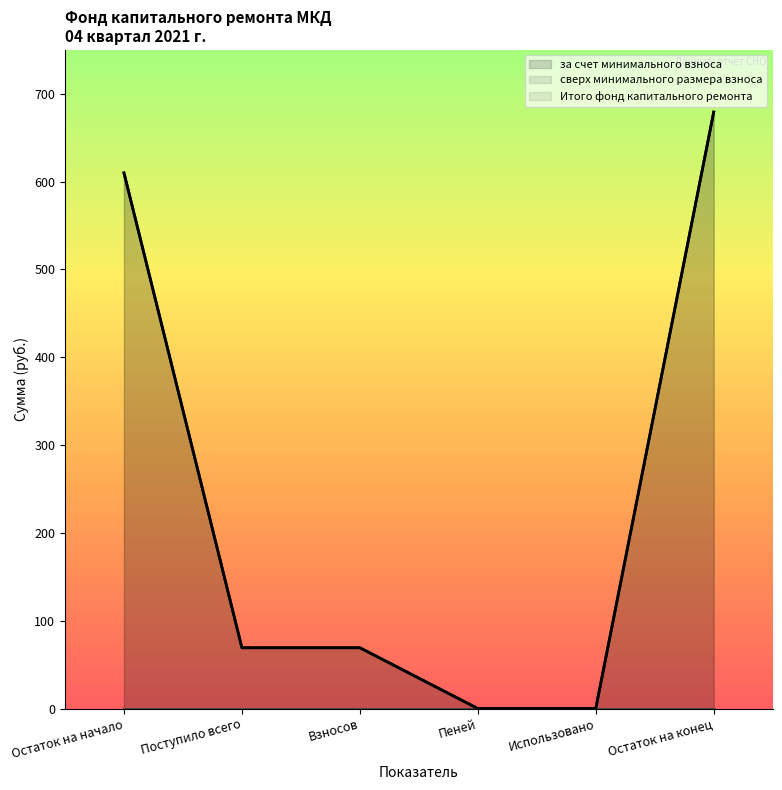

How many categories are shown in the chart?

6